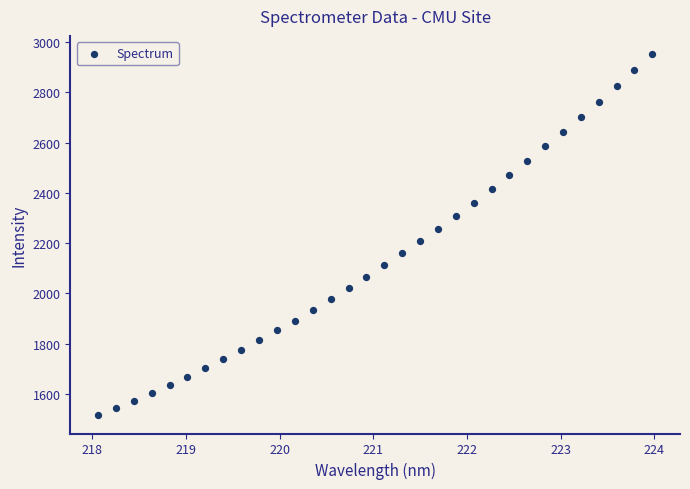

What is the range of Y values (max minus min)?

1439.6